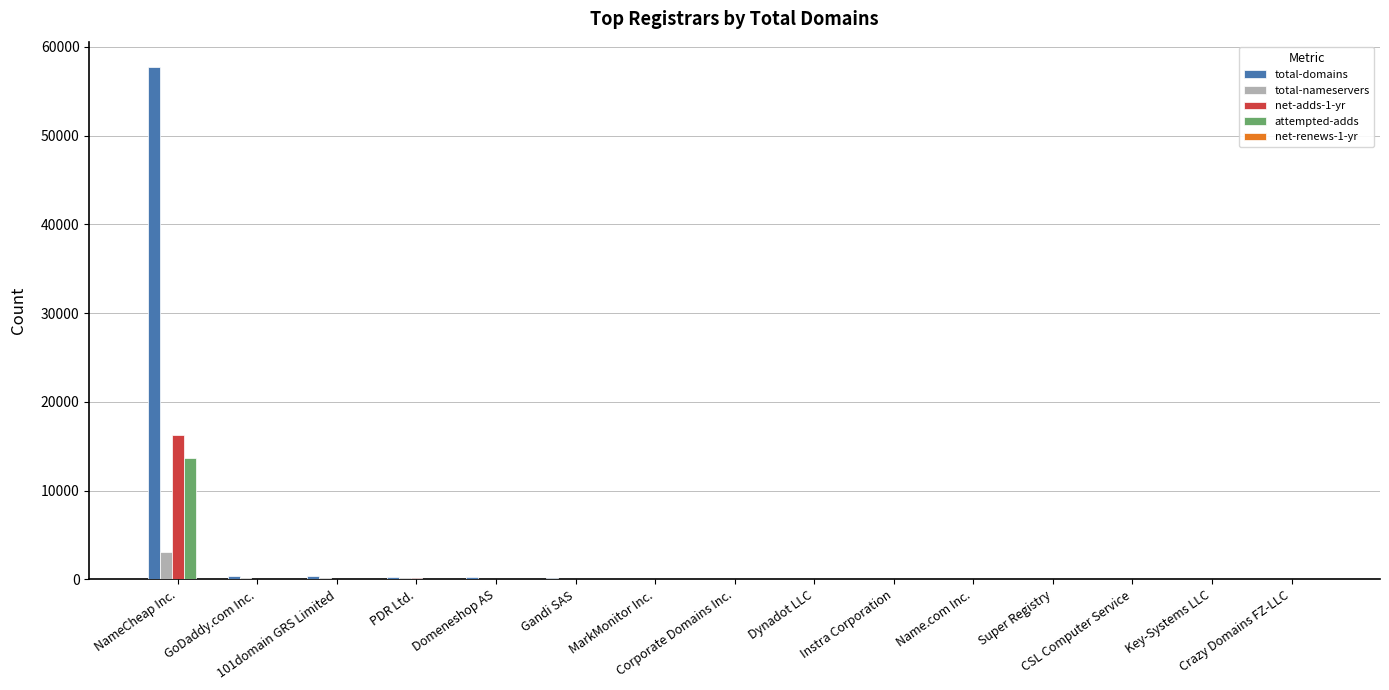

What is the maximum value shown in the chart?

57693